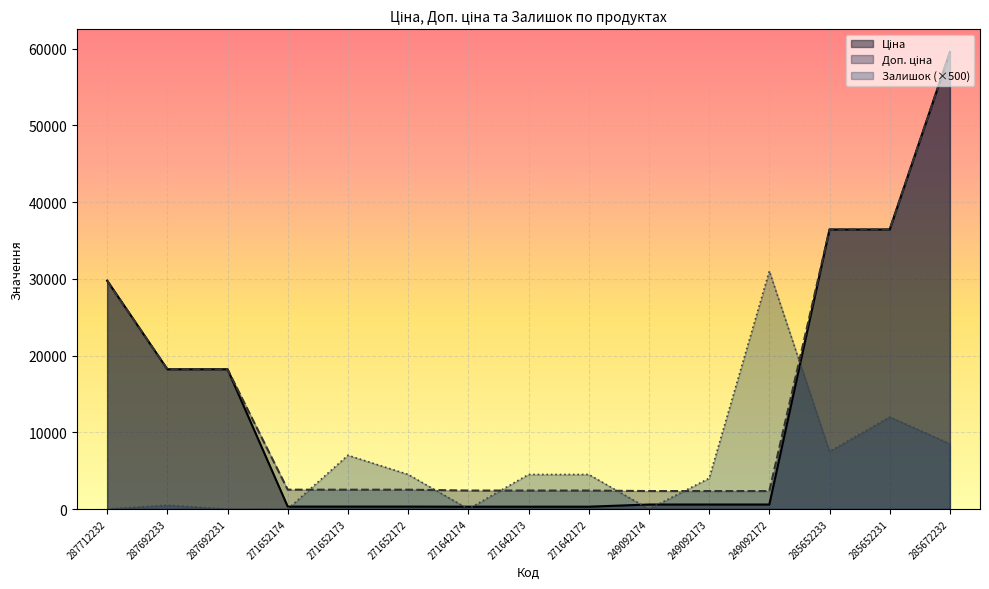

True or false: Доп. ціна and Ціна cross at least once.

False